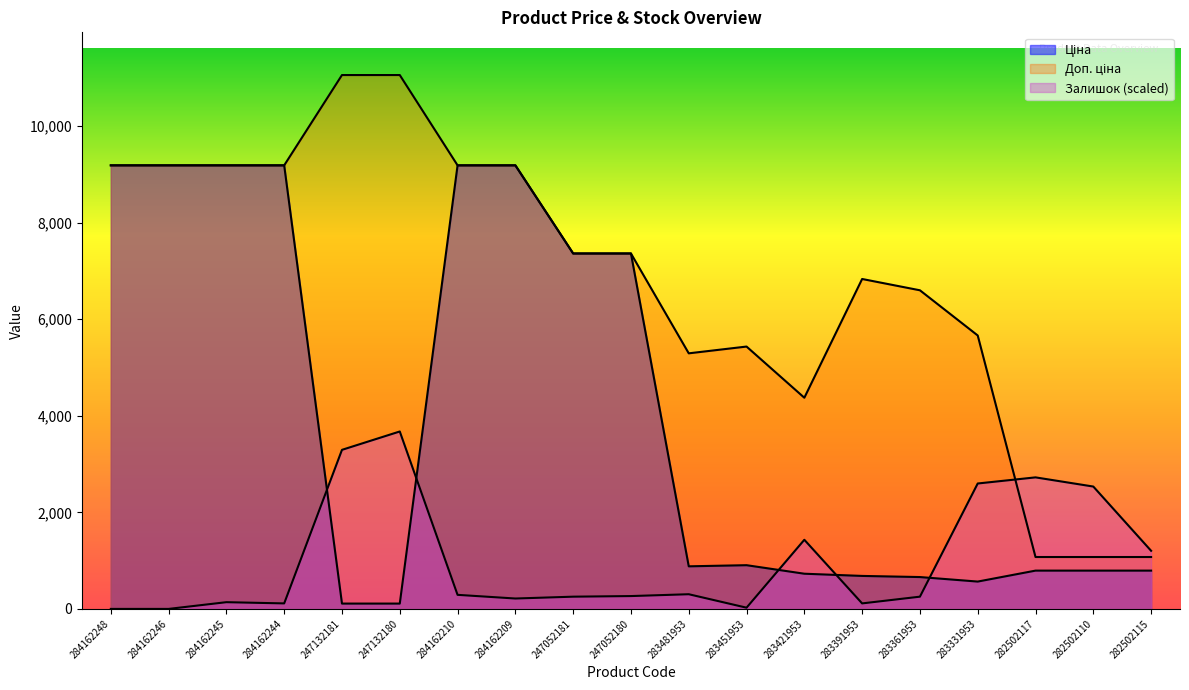

After their last crossing, which series has the higher values: Доп. ціна or Залишок?

Залишок